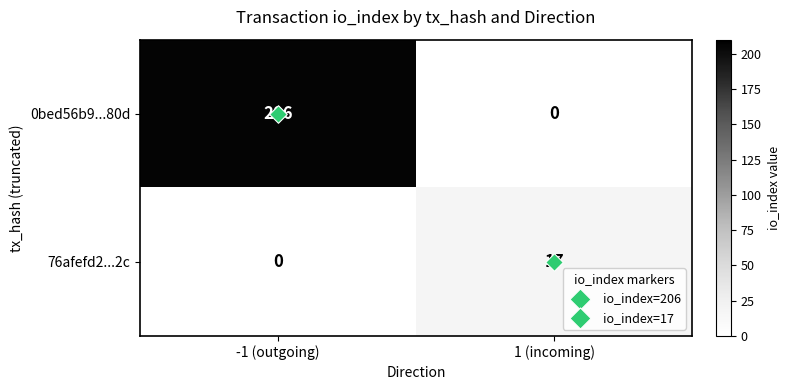

At how many categories does at least one series exceed 2?

2